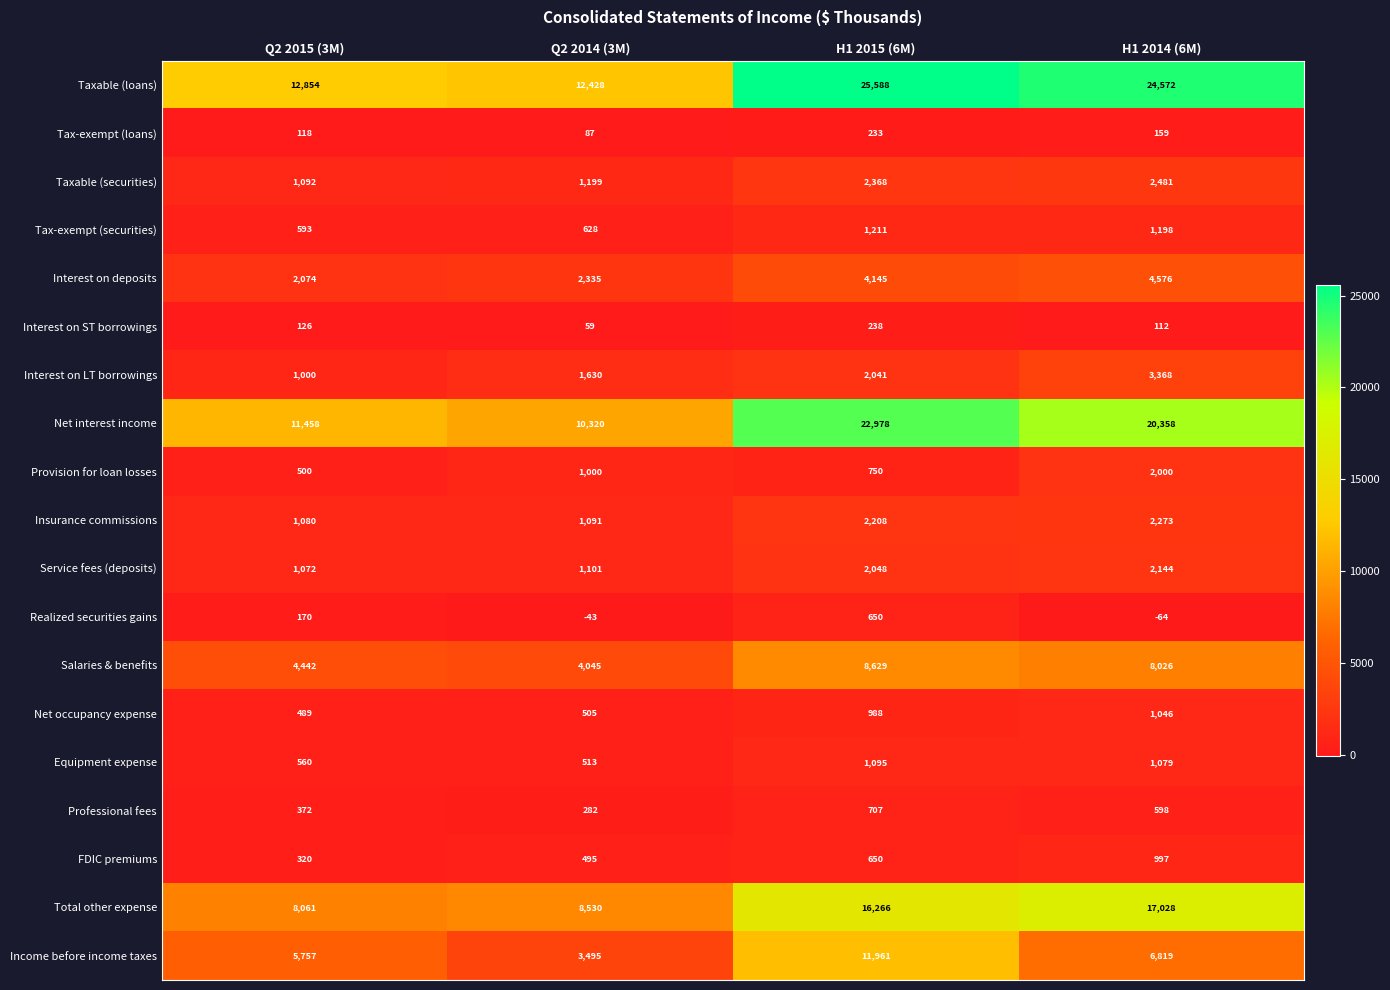

Rank the series by their maximum value, from highest to lowest.

Taxable (loans), Net interest income, Total other expense, Income before income taxes, Salaries & benefits, Interest on deposits, Interest on LT borrowings, Taxable (securities), Insurance commissions, Service fees (deposits), Provision for loan losses, Tax-exempt (securities), Equipment expense, Net occupancy expense, FDIC premiums, Professional fees, Realized securities gains, Interest on ST borrowings, Tax-exempt (loans)